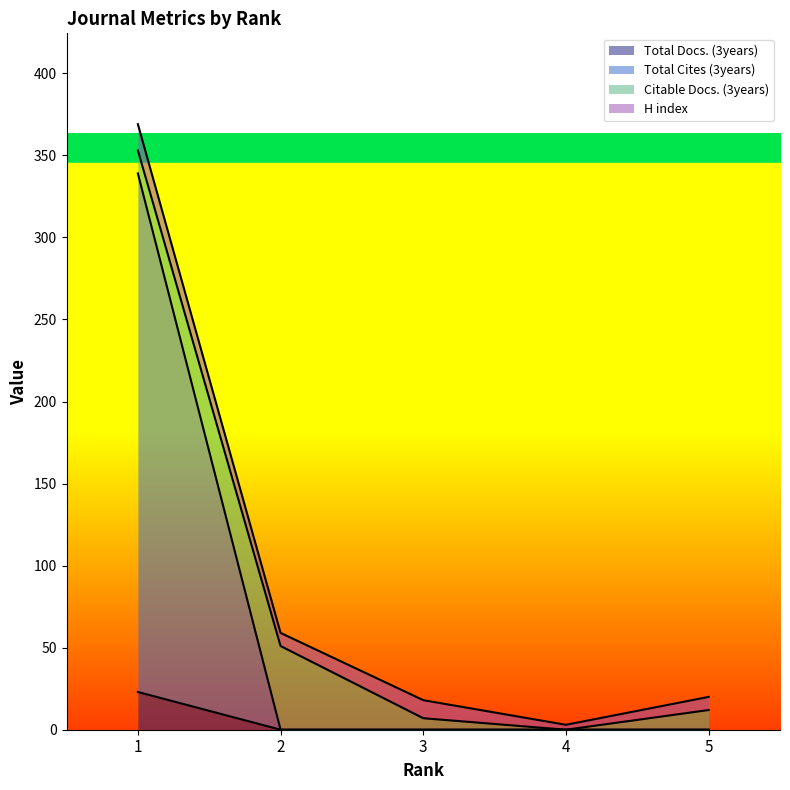

Does the chart display data point markers on the line(s)?

No